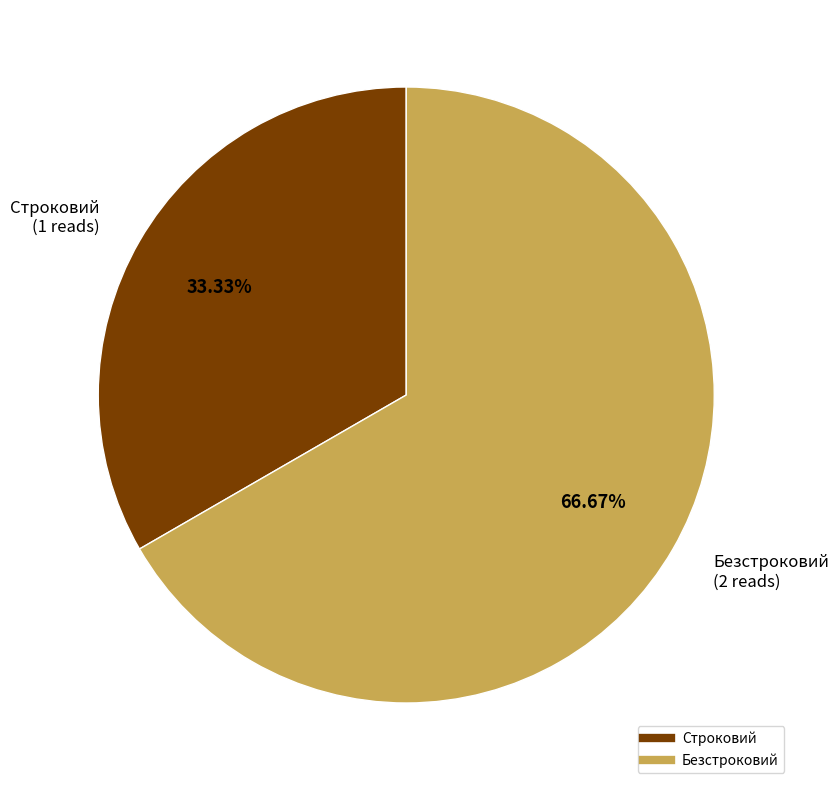

Combined, what portion of the pie is Безстроковий and Строковий?

100.0%